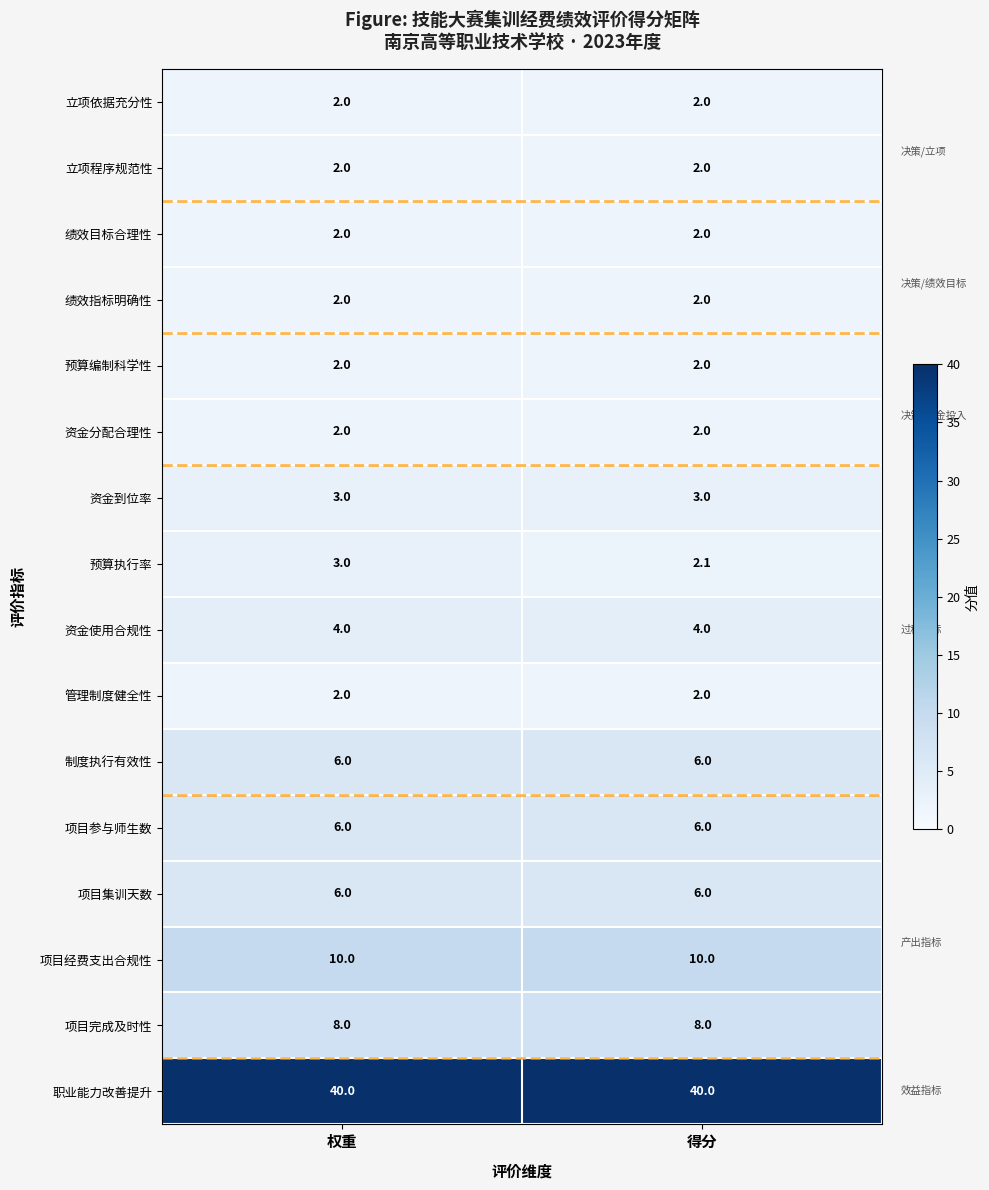

Is it true that 项目完成及时性 equals 8.0 at 得分?

True